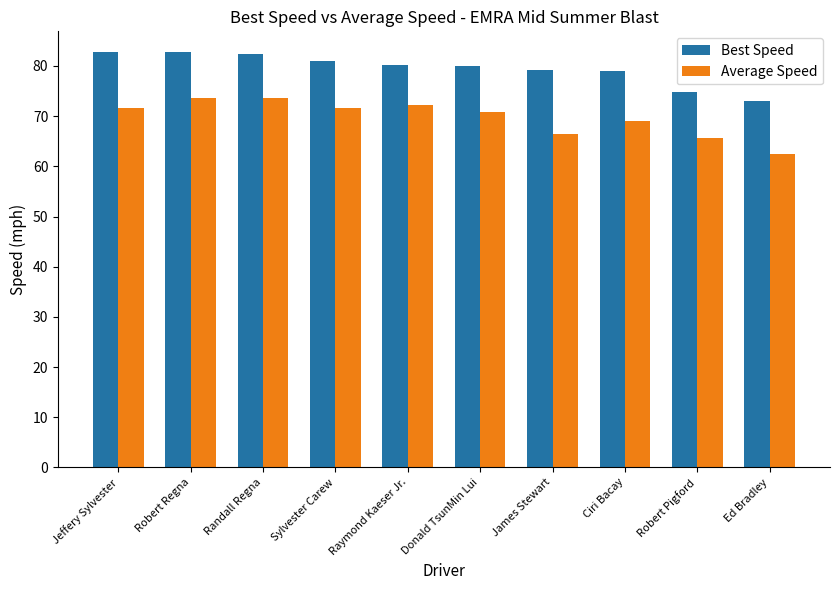

Where does the Average Speed series first go above 71?

Jeffery Sylvester